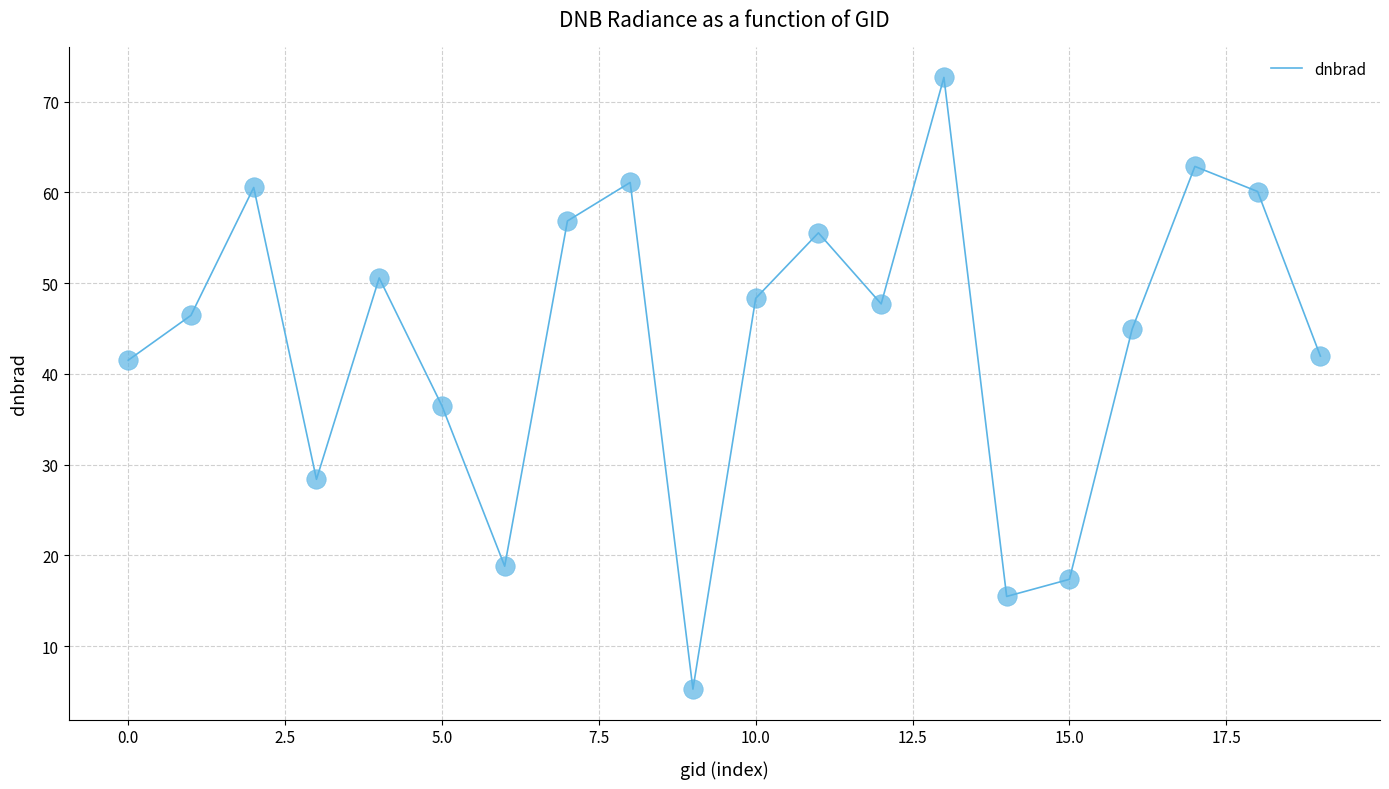

What is the greatest value displayed?

72.7